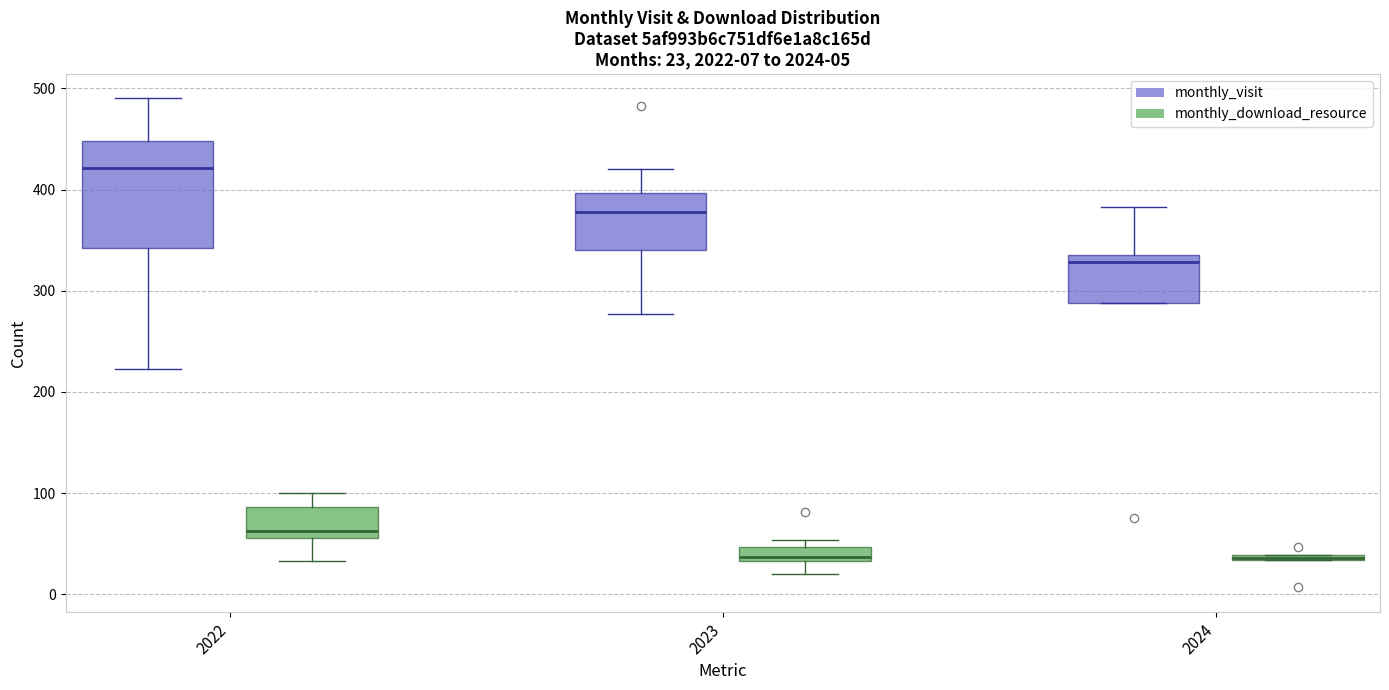

Comparing the boxes themselves (not the whiskers), which one is the tallest?

2022 (monthly_visit)